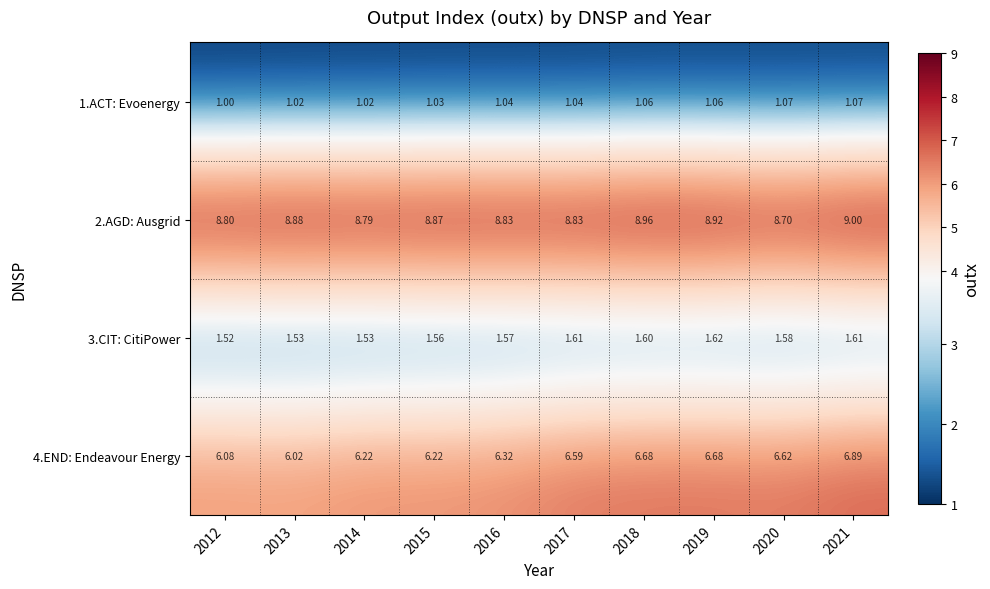

What is the total value across all series at 2015?

17.7